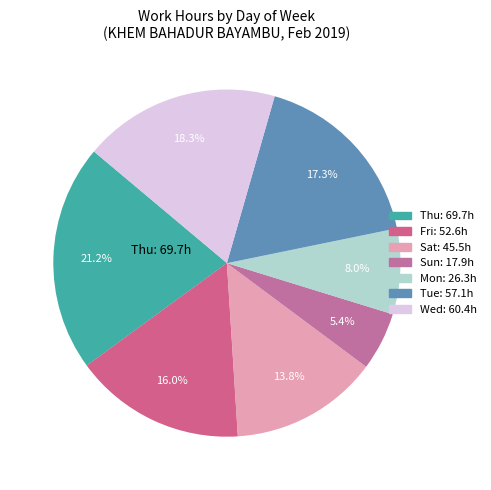

The Sun slice represents 0% of the pie. True or false?

True